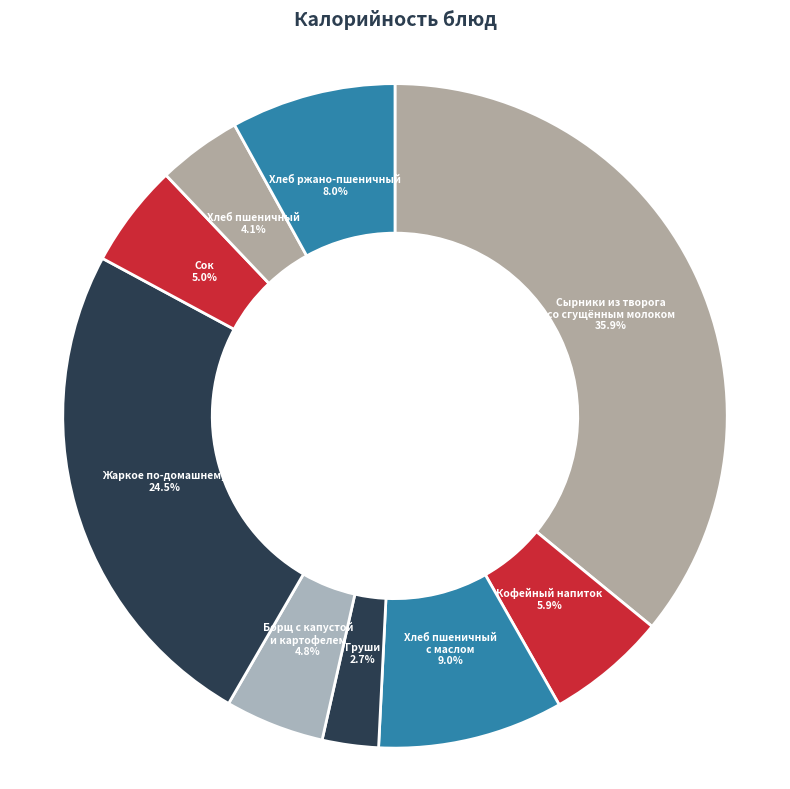

Approximately how many times larger is the value at Борщ с капустой и картофелем compared to Сок?

1.0